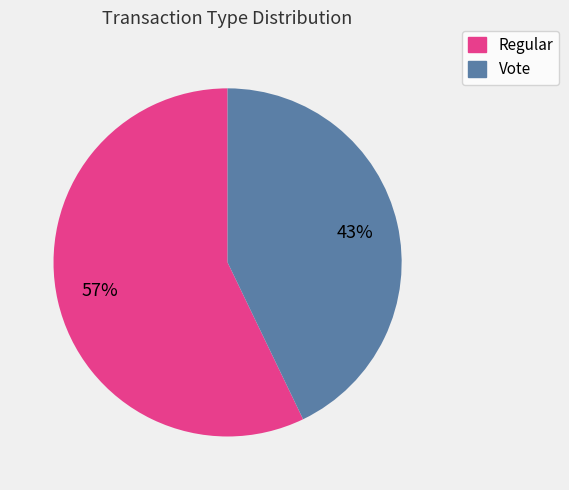

Combined, do Vote and Regular account for over 50%?

Yes